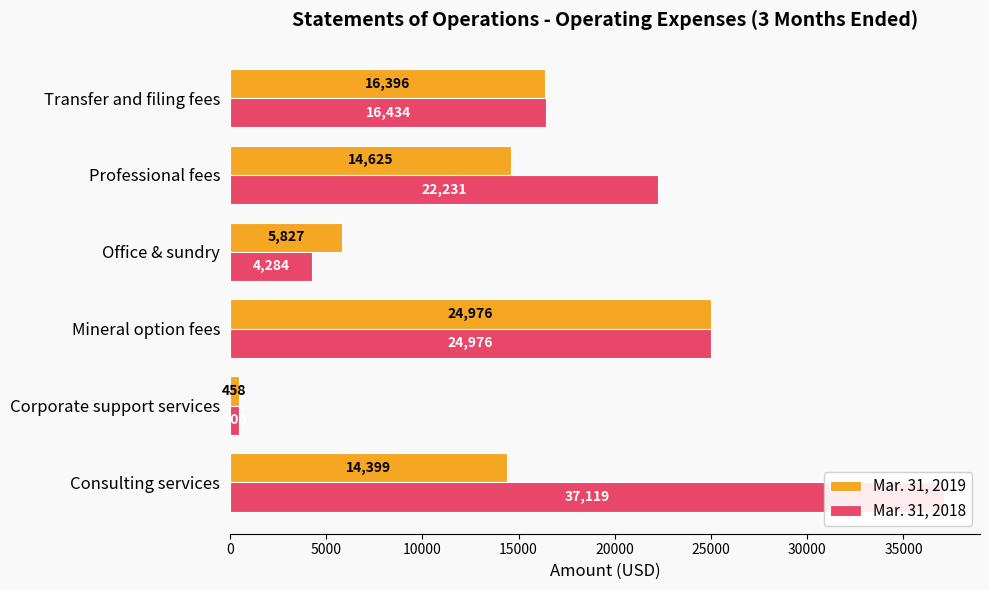

Which has a higher value, Professional fees or Office & sundry?

Professional fees